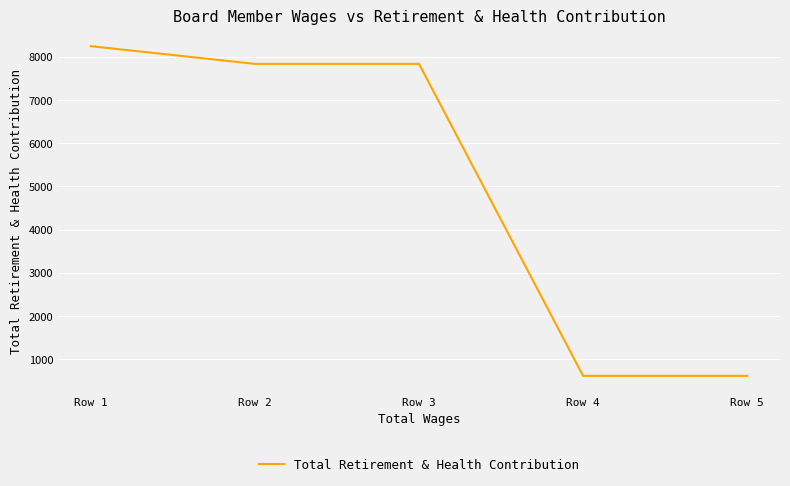

Is it true that the value at Row 1 is 3230?

False